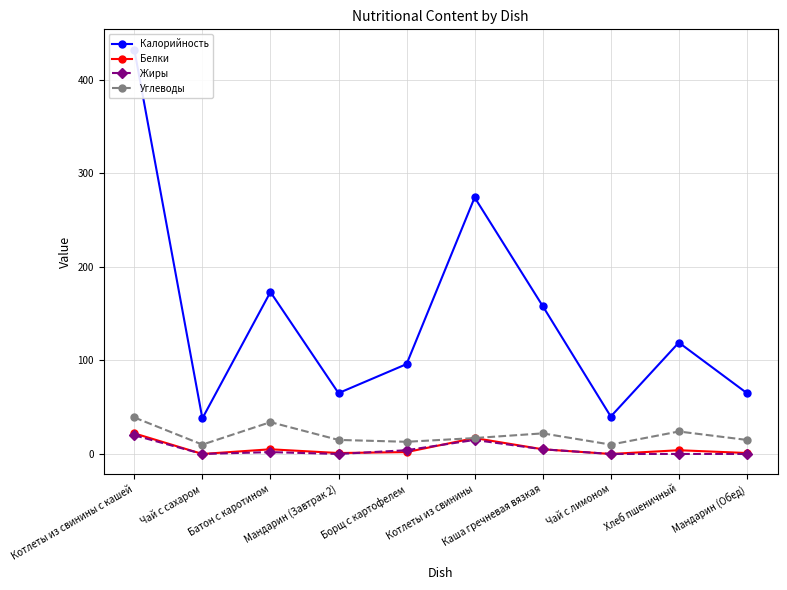

At which category does Углеводы reach its first local peak?

Батон с каротином